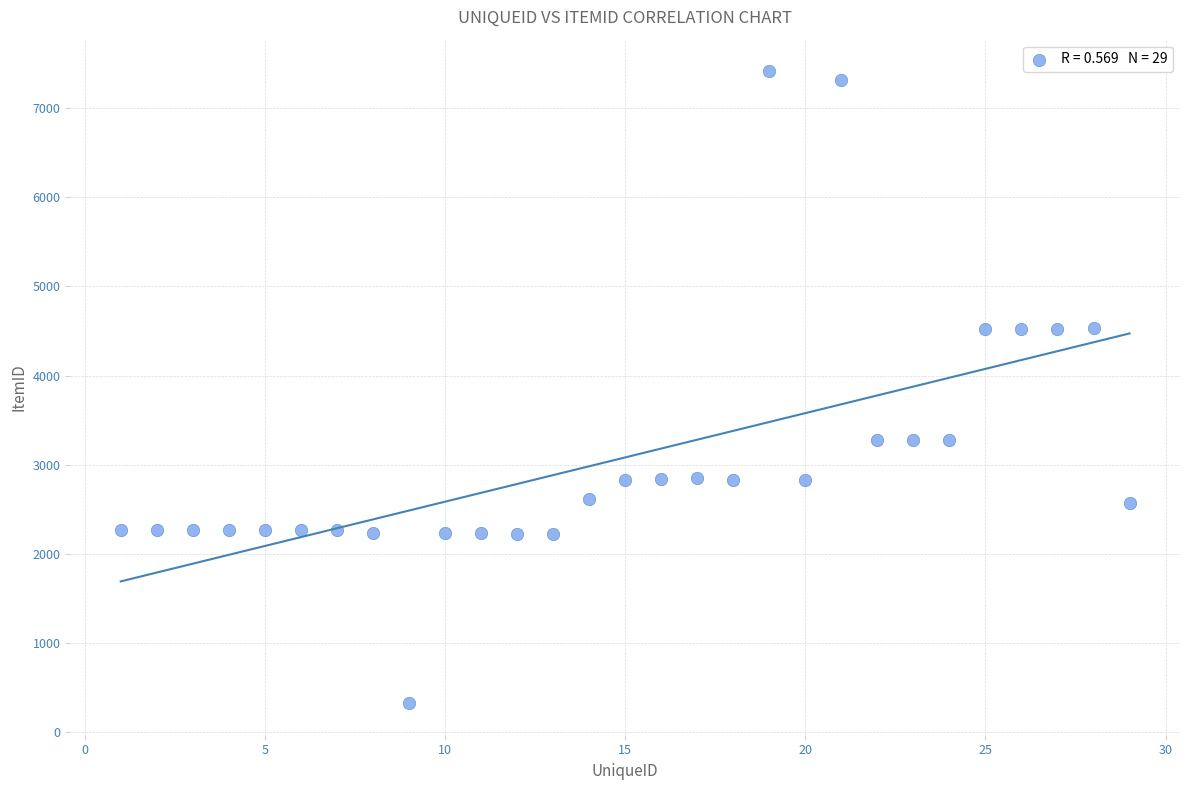

What is the range of Y values (max minus min)?

7083